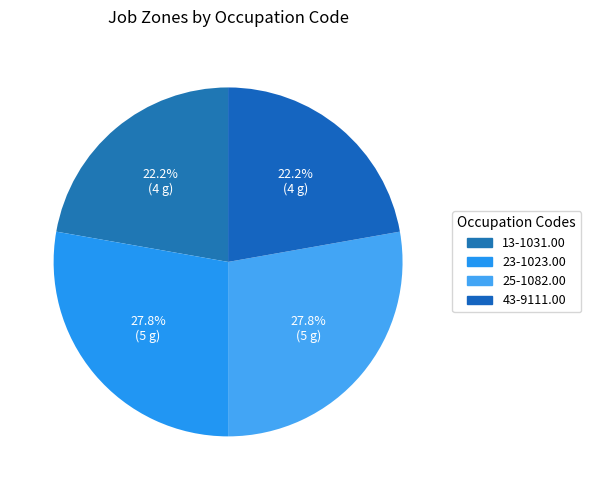

Is it true that 23-1023.00 is 28% of the pie?

True